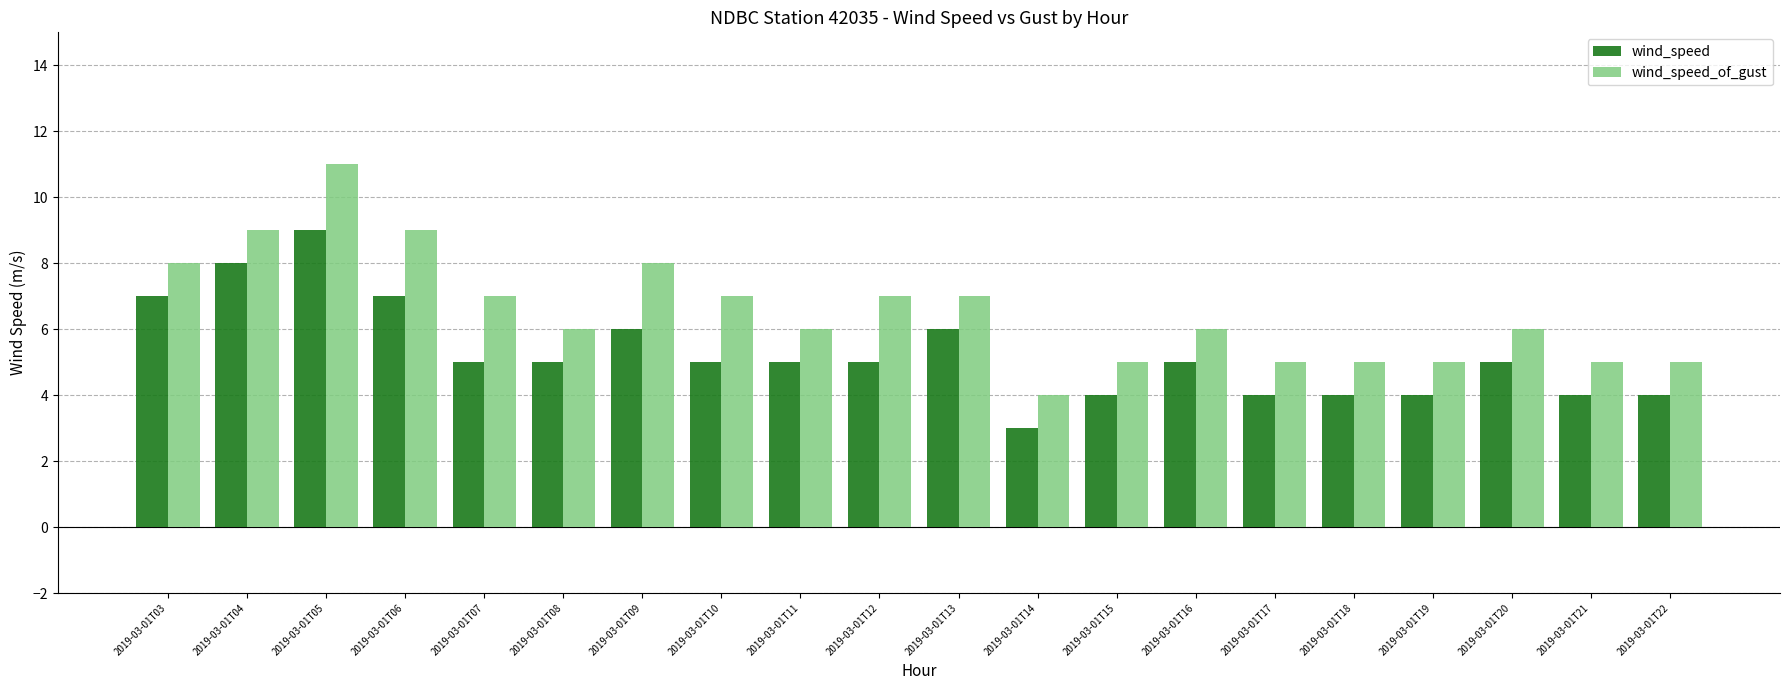

What is the difference between the maximum and minimum values in the wind_speed series?

6